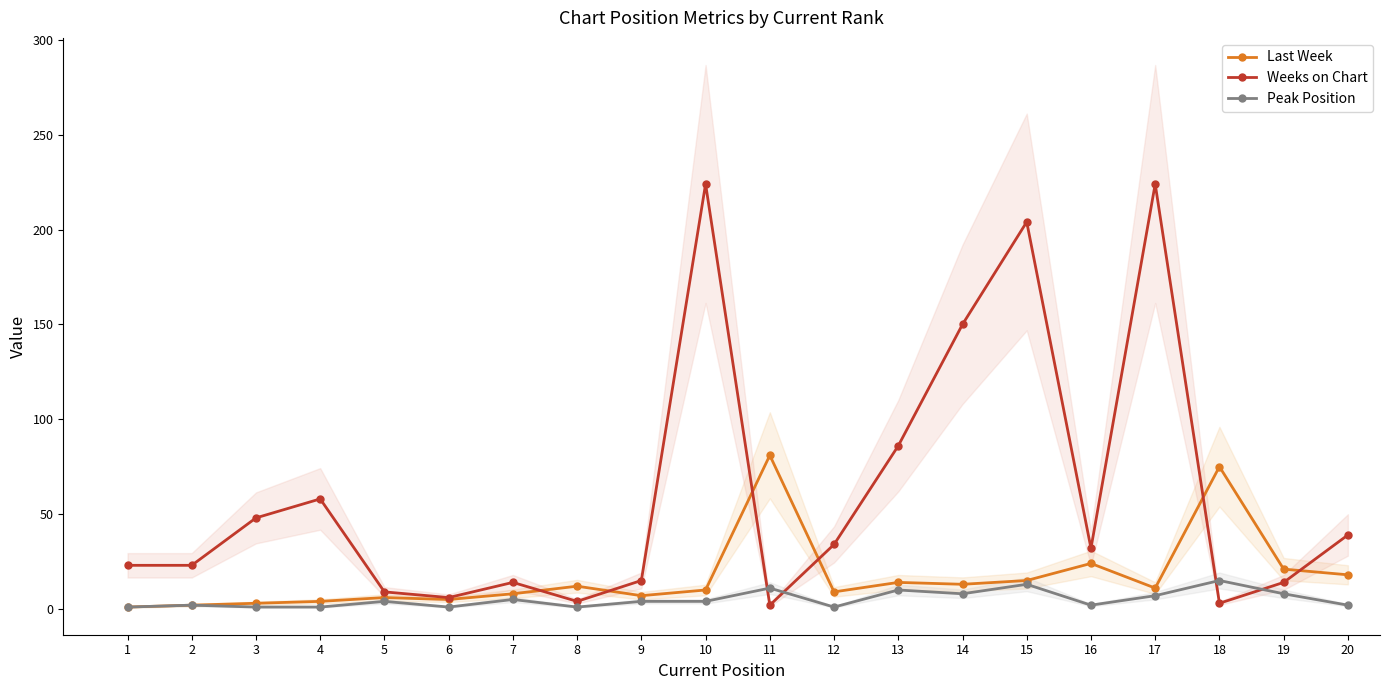

Is this an area chart (filled region under the line)?

No